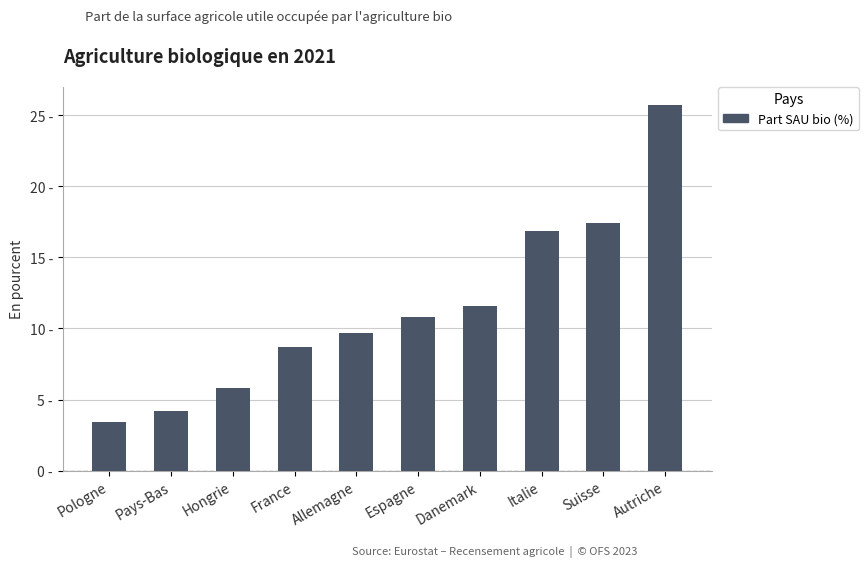

Does the chart contain stacked bars?

No